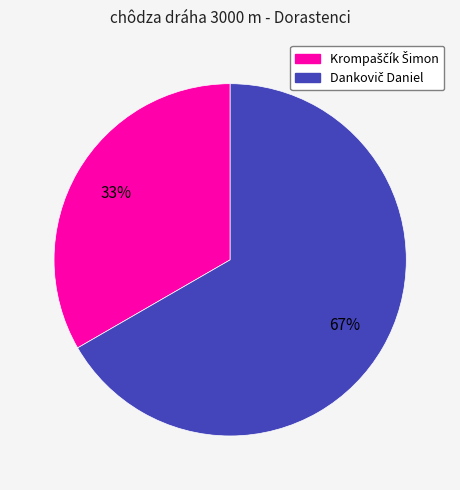

To the nearest percent, what is the average slice percentage?

50%